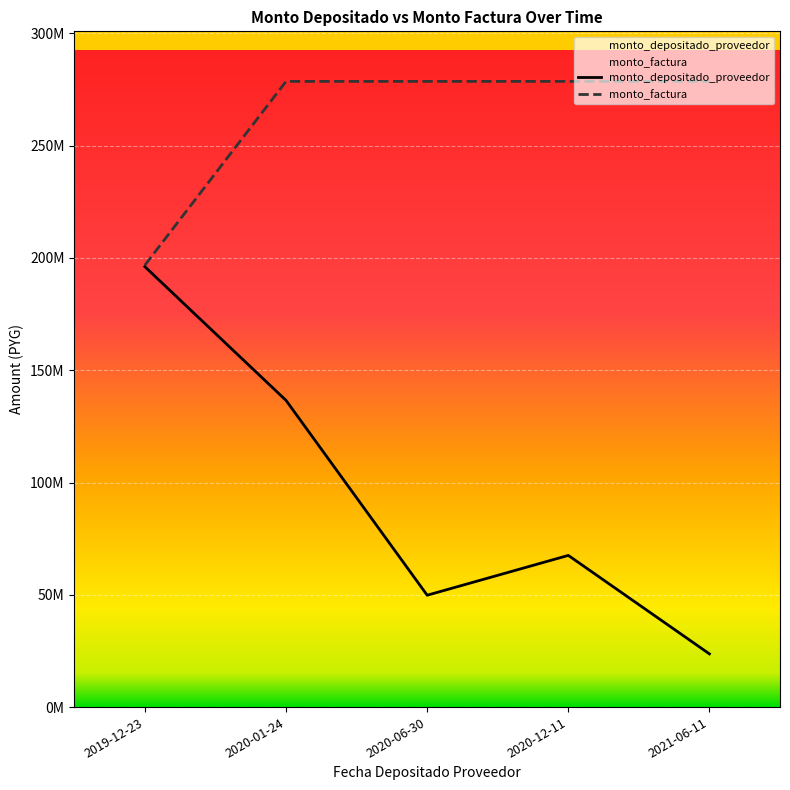

How many series are shown in this chart?

2